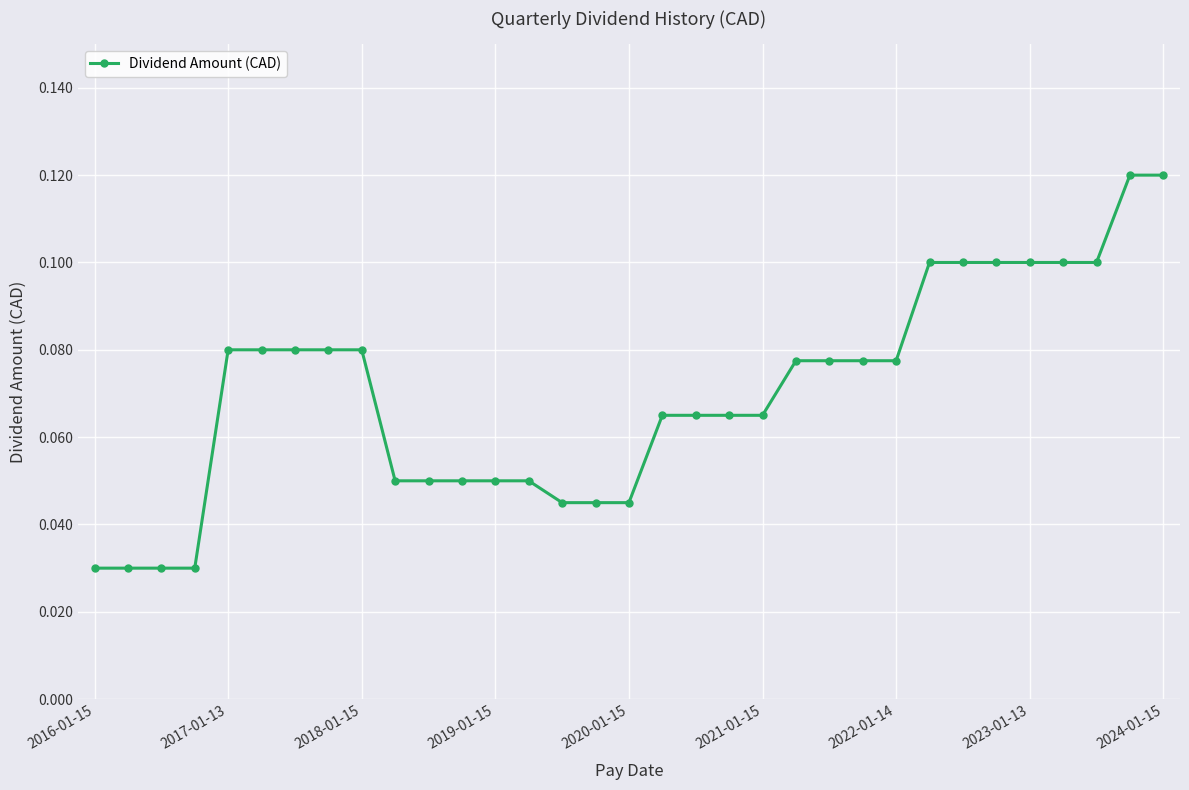

What is the sum of all values?

2.3